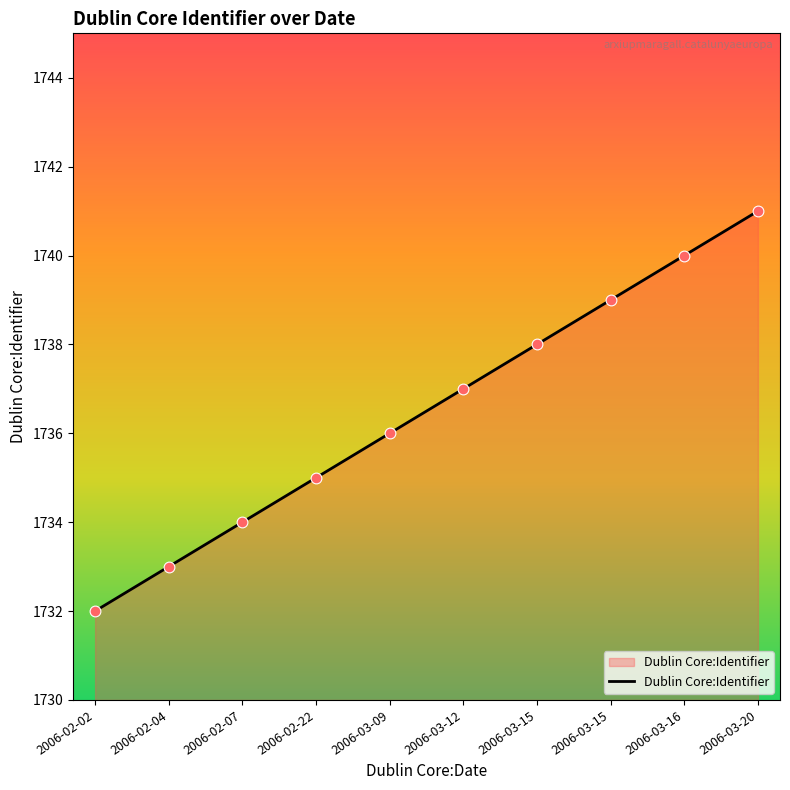

Which has a higher value, 2006-02-07 or 2006-03-12?

2006-03-12